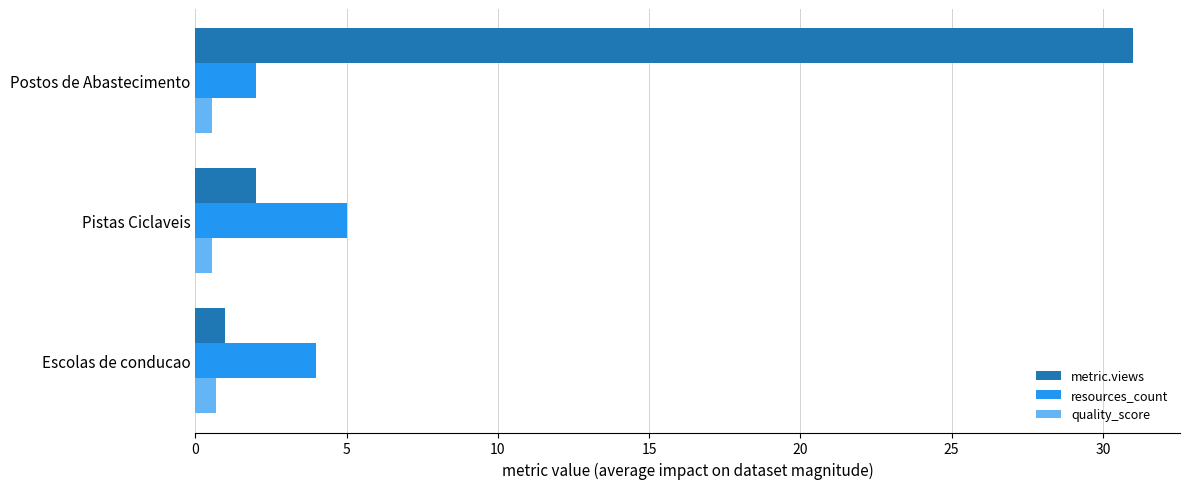

At which label is metric.views closest to 16?

Pistas Ciclaveis